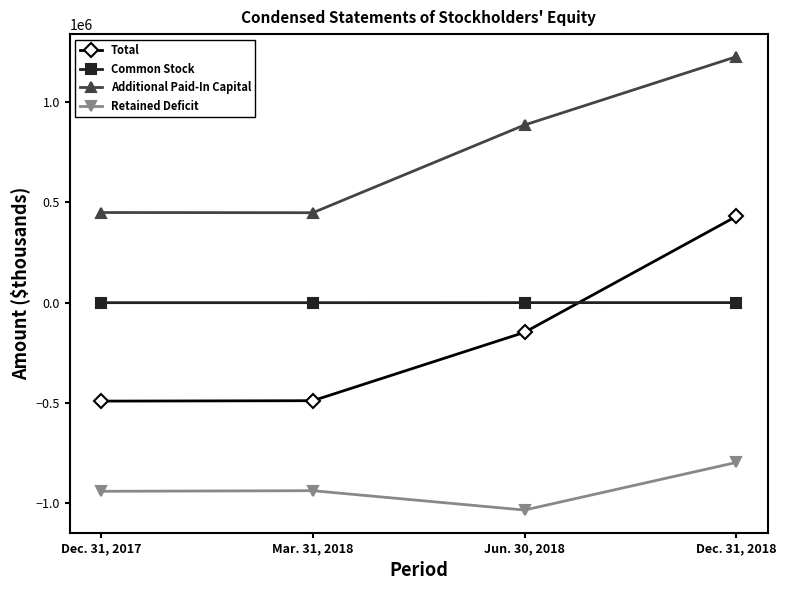

True or false: Common Stock and Retained Deficit cross at least once.

False